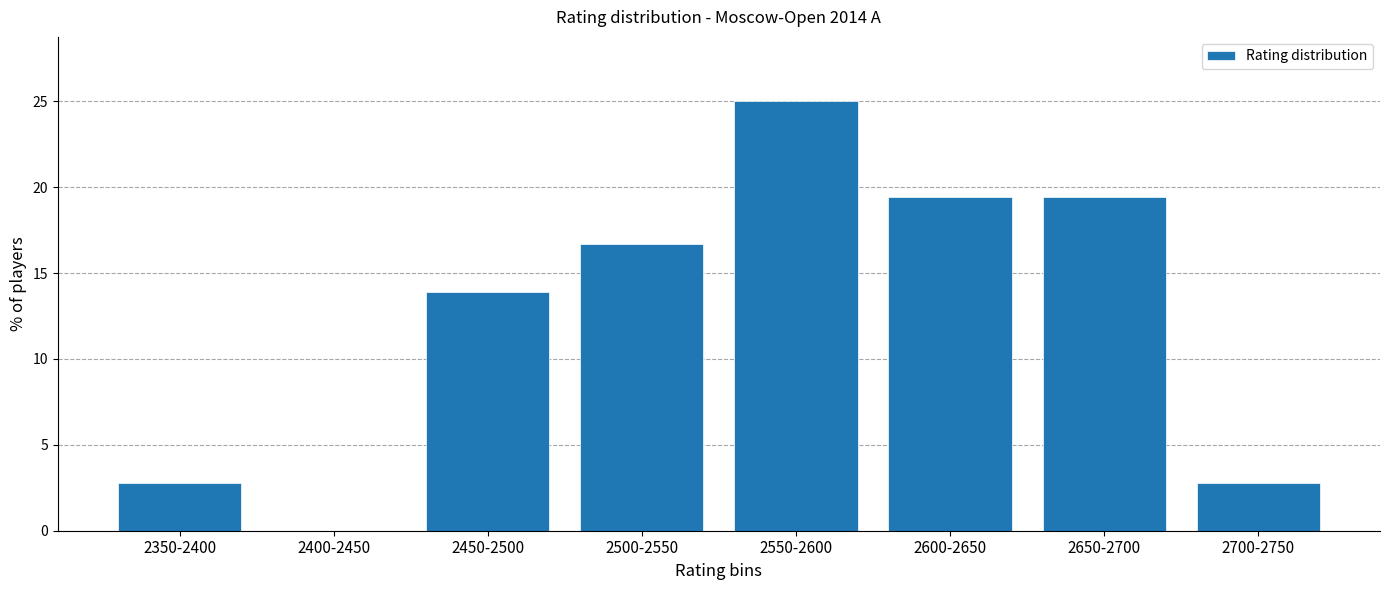

Reading right to left, transcribe all the data shown in this chart.

2700-2750=2.8	2650-2700=19.4	2600-2650=19.4	2550-2600=25.0	2500-2550=16.7	2450-2500=13.9	2400-2450=0.0	2350-2400=2.8